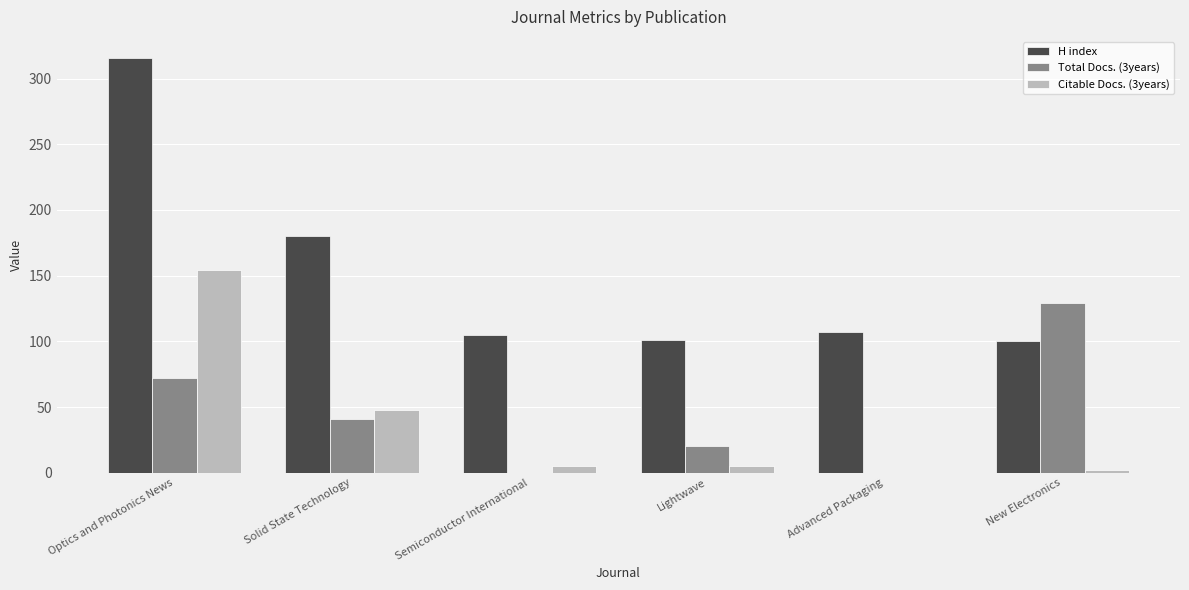

How many data points does each series have?

6